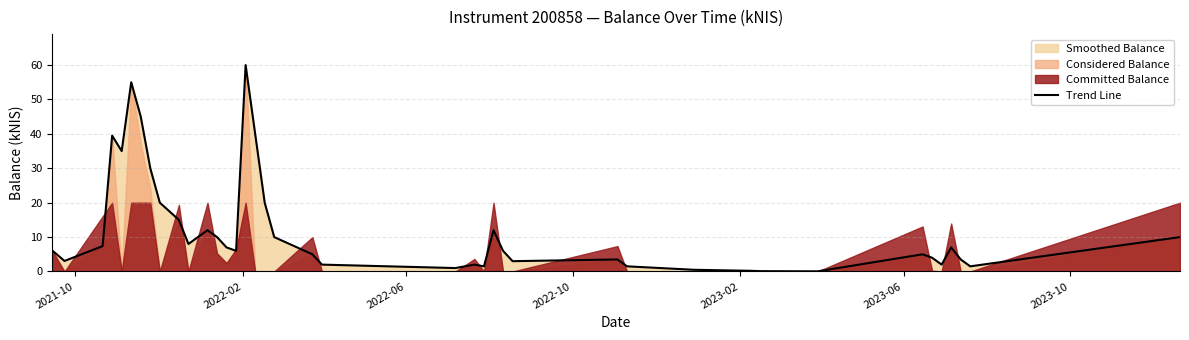

What is the maximum value for Trend Line?

60.0